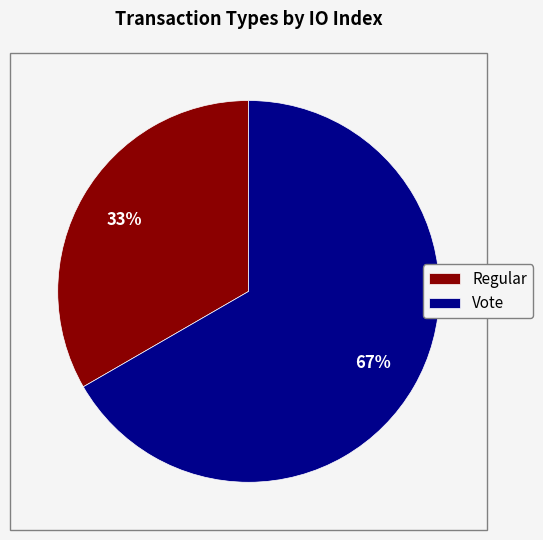

Count the number of slices in the pie.

2